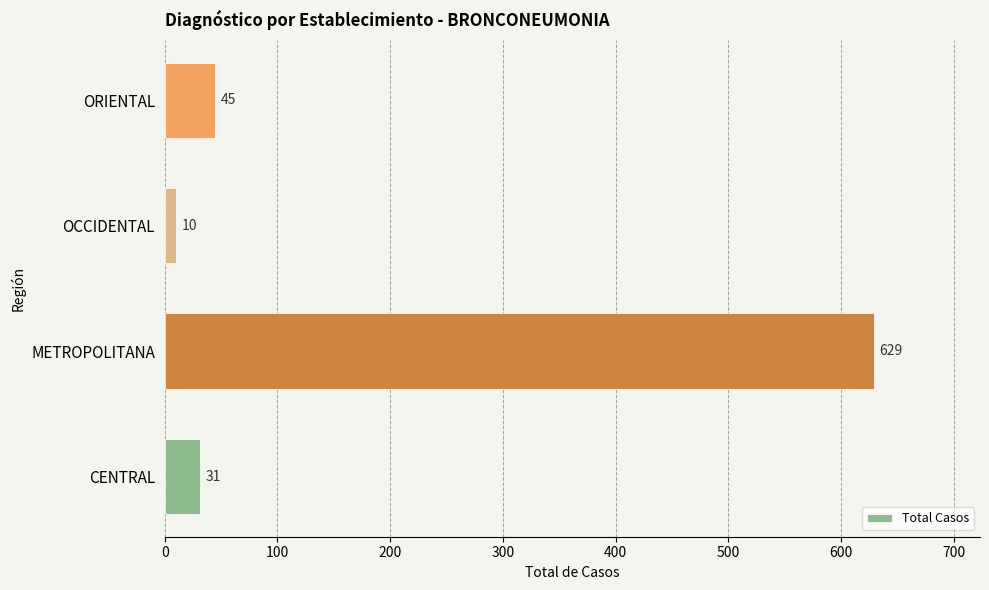

Which label corresponds to the largest value in the chart?

METROPOLITANA